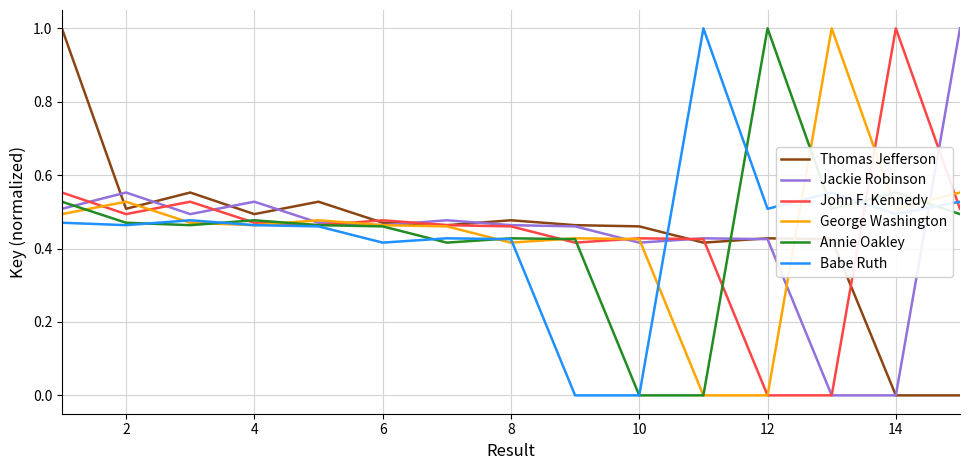

What is the highest value of the Annie Oakley series?

1.0